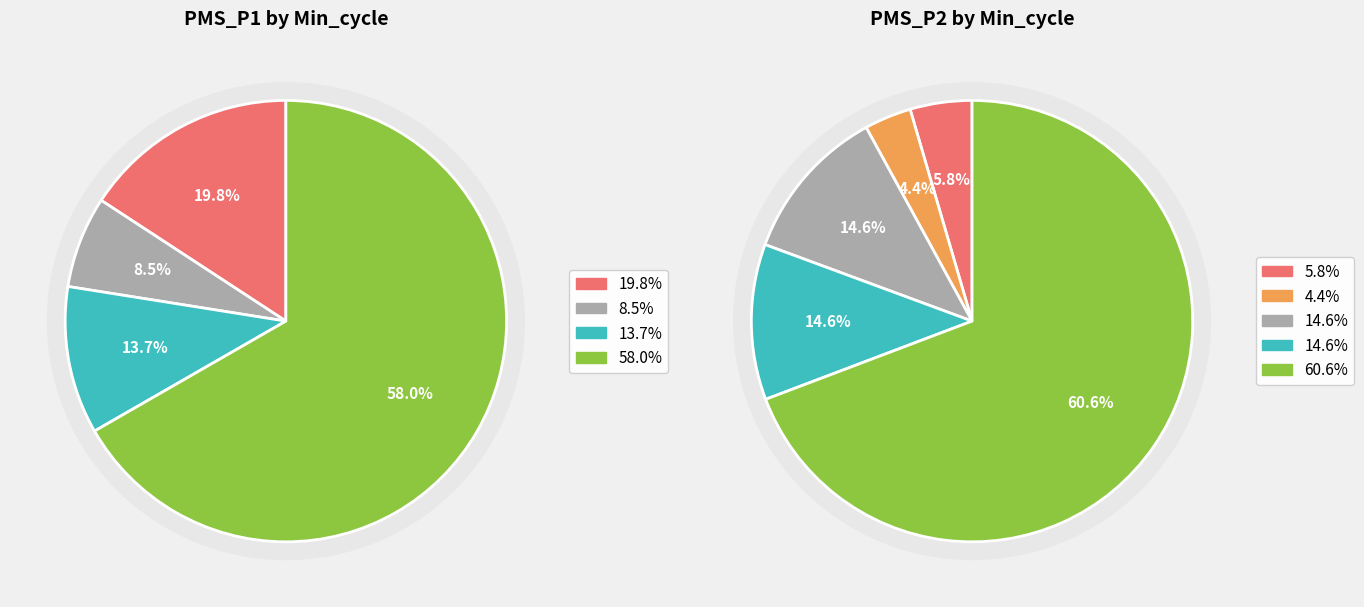

Does 23 represent more than half of the total?

No